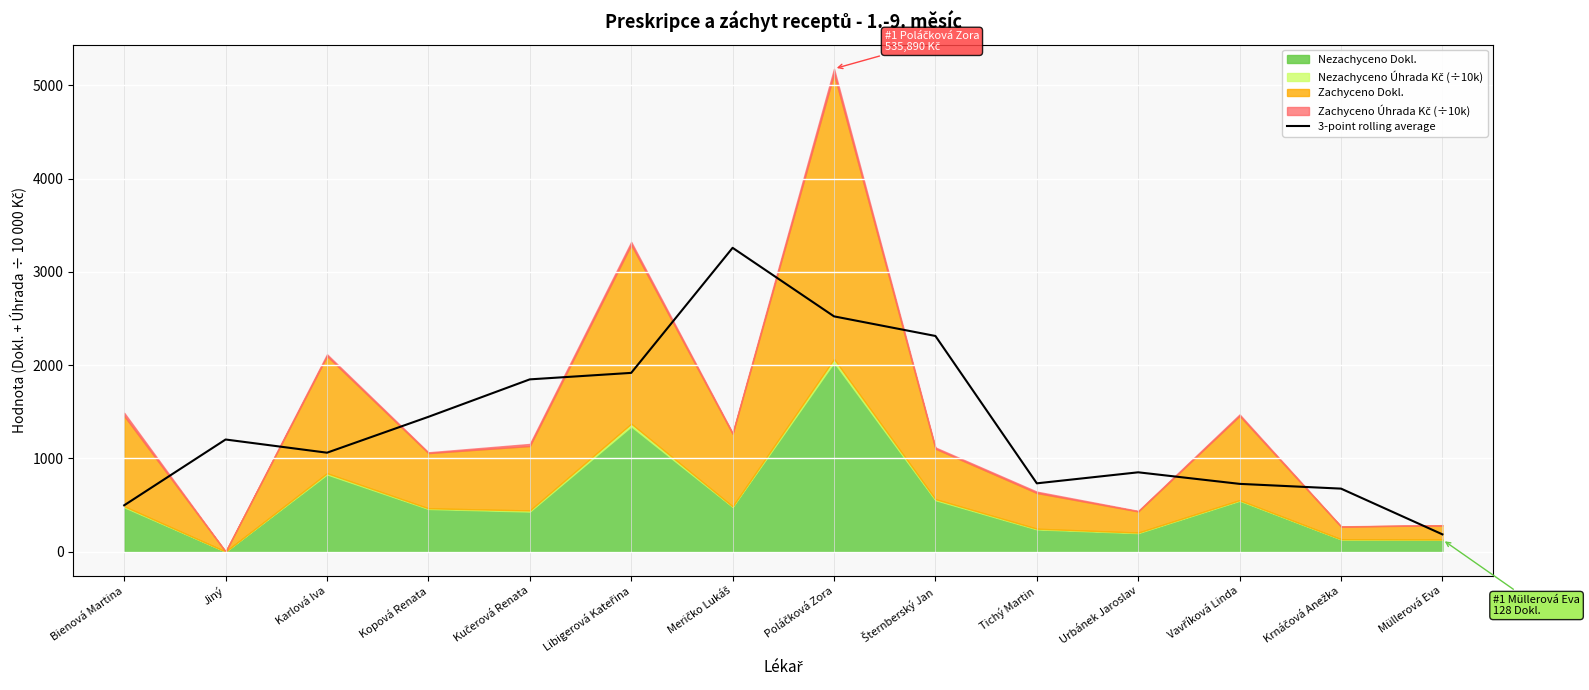

True or false: the data shows 1916.4 at Libigerová Kateřina.

True